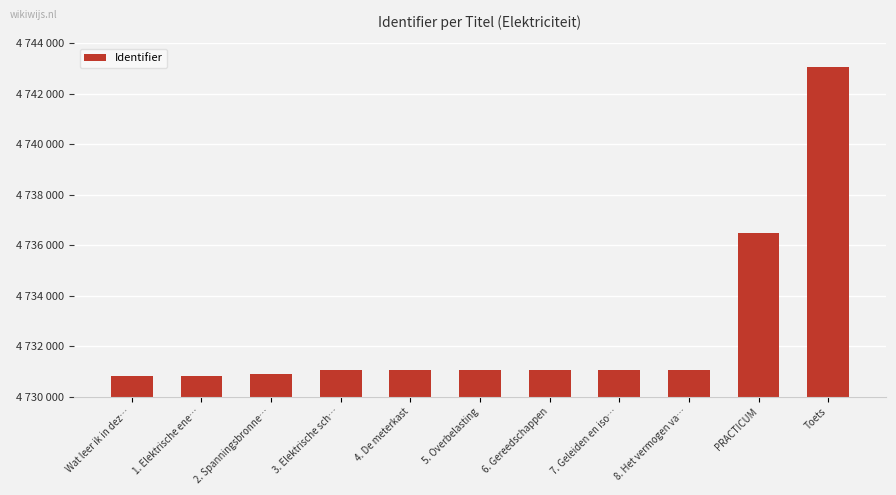

Reading right to left, extract all data points from this chart.

Toets=4743062	PRACTICUM=4736475	8. Het vermogen va…=4731049	7. Geleiden en iso…=4731048	6. Gereedschappen=4731047	5. Overbelasting=4731046	4. De meterkast=4731044	3. Elektrische sch…=4731043	2. Spanningsbronne…=4730887	1. Elektrische ene…=4730822	Wat leer ik in dez…=4730807